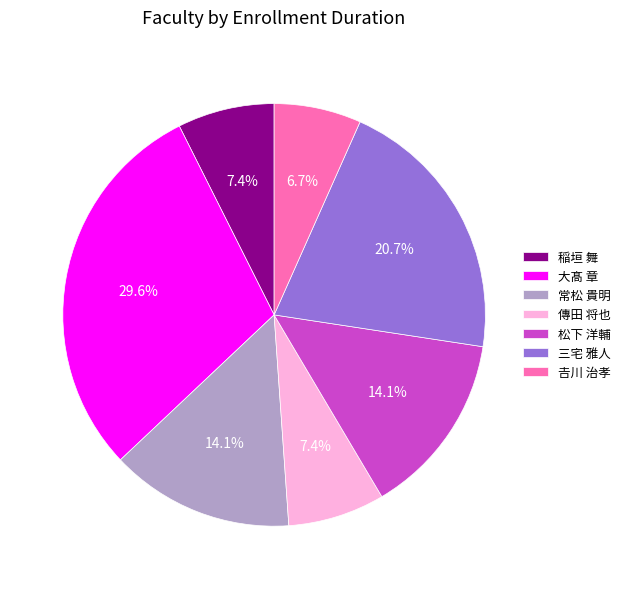

Is there any slice that represents more than half of the pie?

No